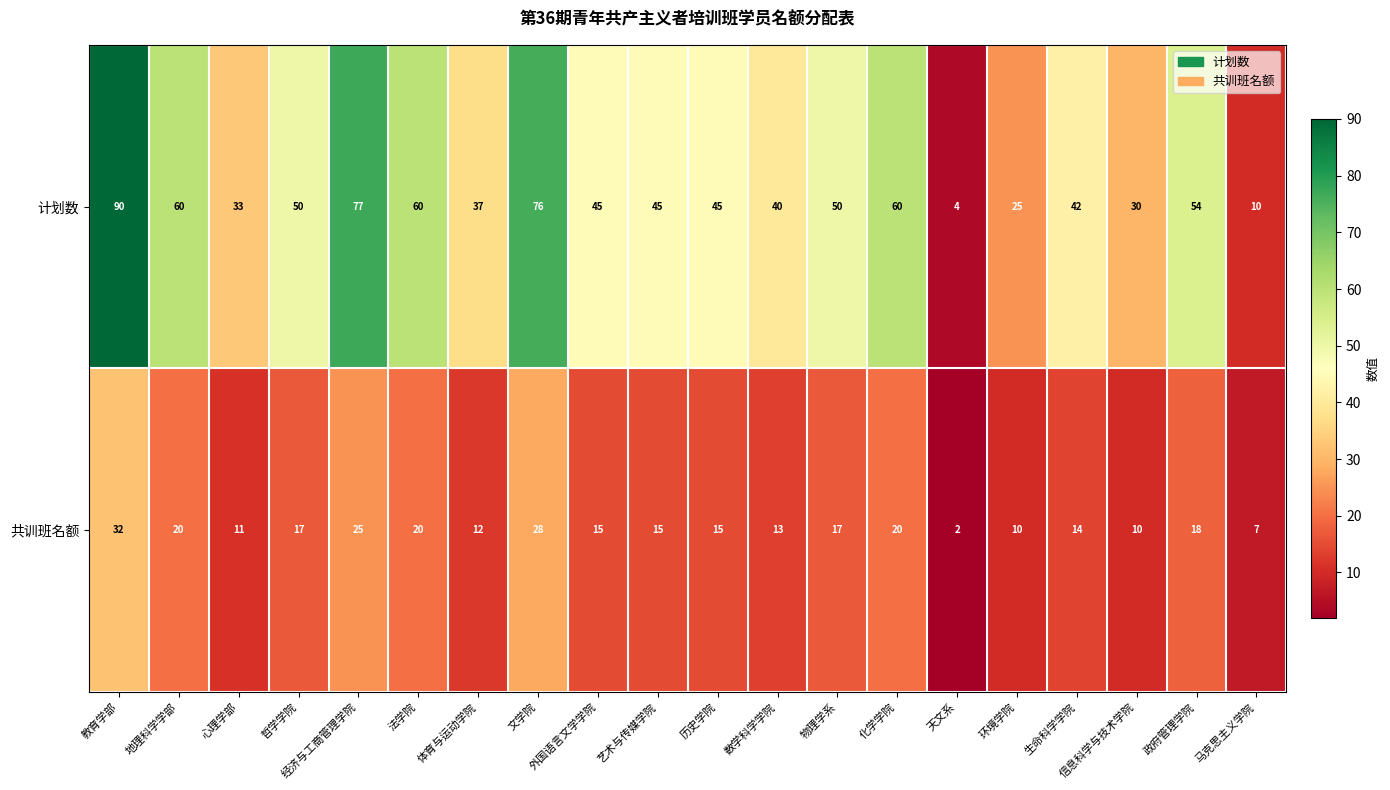

What is the difference between the maximum and minimum values in the 共训班名额 series?

30